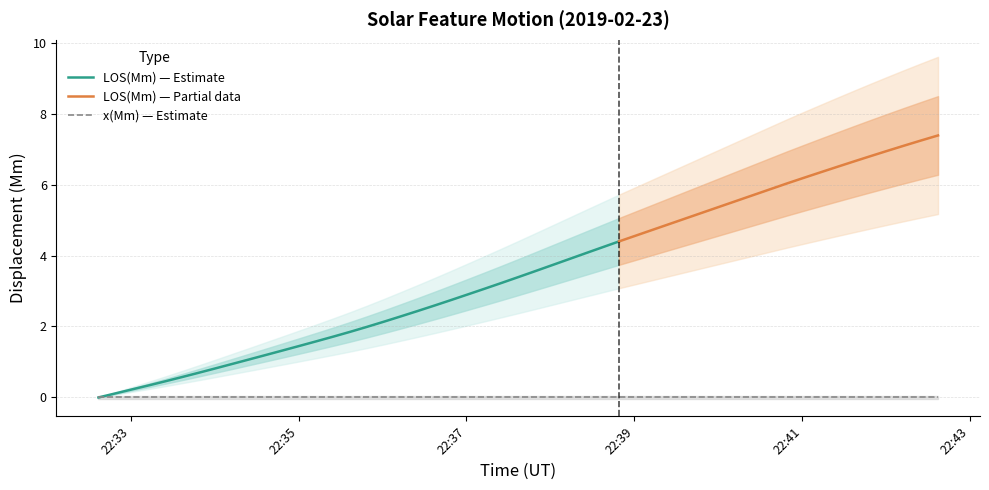

Reading left to right, what are all the values shown in this chart?

LOS(Mm): 2019-02-23T22:32:37=0.0	2019-02-23T22:32:49=0.1	2019-02-23T22:33:13=0.3	2019-02-23T22:33:25=0.5	2019-02-23T22:33:37=0.6	2019-02-23T22:33:49=0.7	2019-02-23T22:34:01=0.8	2019-02-23T22:34:13=0.9	2019-02-23T22:34:25=1.1	2019-02-23T22:34:37=1.2	2019-02-23T22:34:49=1.3	2019-02-23T22:35:01=1.5	2019-02-23T22:35:13=1.6	2019-02-23T22:35:25=1.7	2019-02-23T22:35:37=1.9	2019-02-23T22:35:49=2.0	2019-02-23T22:36:01=2.1	2019-02-23T22:36:13=2.3	2019-02-23T22:36:25=2.4	2019-02-23T22:36:37=2.6	2019-02-23T22:36:49=2.7	2019-02-23T22:37:01=2.9	2019-02-23T22:37:13=3.1	2019-02-23T22:37:25=3.2	2019-02-23T22:37:37=3.4	2019-02-23T22:37:49=3.6	2019-02-23T22:38:01=3.7	2019-02-23T22:38:13=3.9	2019-02-23T22:38:25=4.1	2019-02-23T22:38:49=4.4	2019-02-23T22:40:49=6.0	2019-02-23T22:41:01=6.2	2019-02-23T22:41:13=6.3	2019-02-23T22:41:25=6.5	2019-02-23T22:41:37=6.7	2019-02-23T22:41:49=6.8	2019-02-23T22:42:01=7.0	2019-02-23T22:42:13=7.1	2019-02-23T22:42:25=7.2	2019-02-23T22:42:37=7.4
x(Mm): 2019-02-23T22:32:37=0.0	2019-02-23T22:32:49=0.0	2019-02-23T22:33:13=0.0	2019-02-23T22:33:25=0.0	2019-02-23T22:33:37=0.0	2019-02-23T22:33:49=0.0	2019-02-23T22:34:01=0.0	2019-02-23T22:34:13=0.0	2019-02-23T22:34:25=0.0	2019-02-23T22:34:37=0.0	2019-02-23T22:34:49=0.0	2019-02-23T22:35:01=0.0	2019-02-23T22:35:13=0.0	2019-02-23T22:35:25=0.0	2019-02-23T22:35:37=0.0	2019-02-23T22:35:49=0.0	2019-02-23T22:36:01=0.0	2019-02-23T22:36:13=0.0	2019-02-23T22:36:25=0.0	2019-02-23T22:36:37=0.0	2019-02-23T22:36:49=0.0	2019-02-23T22:37:01=0.0	2019-02-23T22:37:13=0.0	2019-02-23T22:37:25=0.0	2019-02-23T22:37:37=0.0	2019-02-23T22:37:49=0.0	2019-02-23T22:38:01=0.0	2019-02-23T22:38:13=0.0	2019-02-23T22:38:25=0.0	2019-02-23T22:38:49=0.0	2019-02-23T22:40:49=0.0	2019-02-23T22:41:01=0.0	2019-02-23T22:41:13=0.0	2019-02-23T22:41:25=0.0	2019-02-23T22:41:37=0.0	2019-02-23T22:41:49=0.0	2019-02-23T22:42:01=0.0	2019-02-23T22:42:13=0.0	2019-02-23T22:42:25=0.0	2019-02-23T22:42:37=0.0